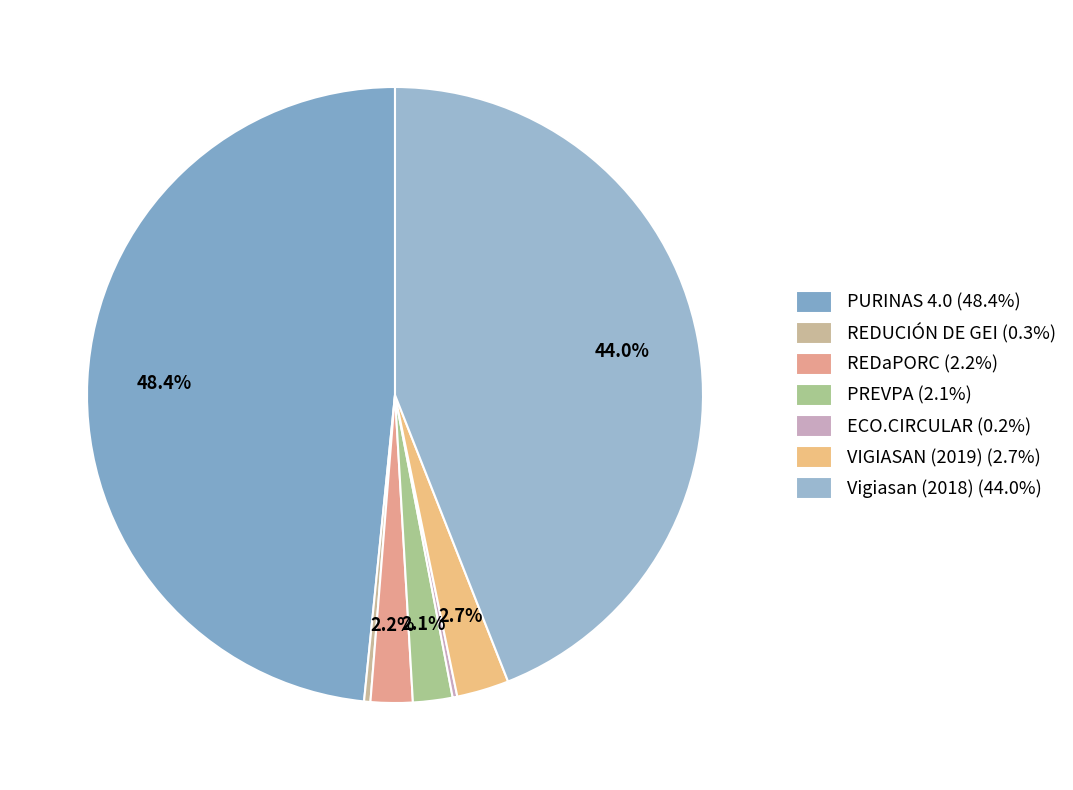

Is it true that REDaPORC is 2% of the pie?

True